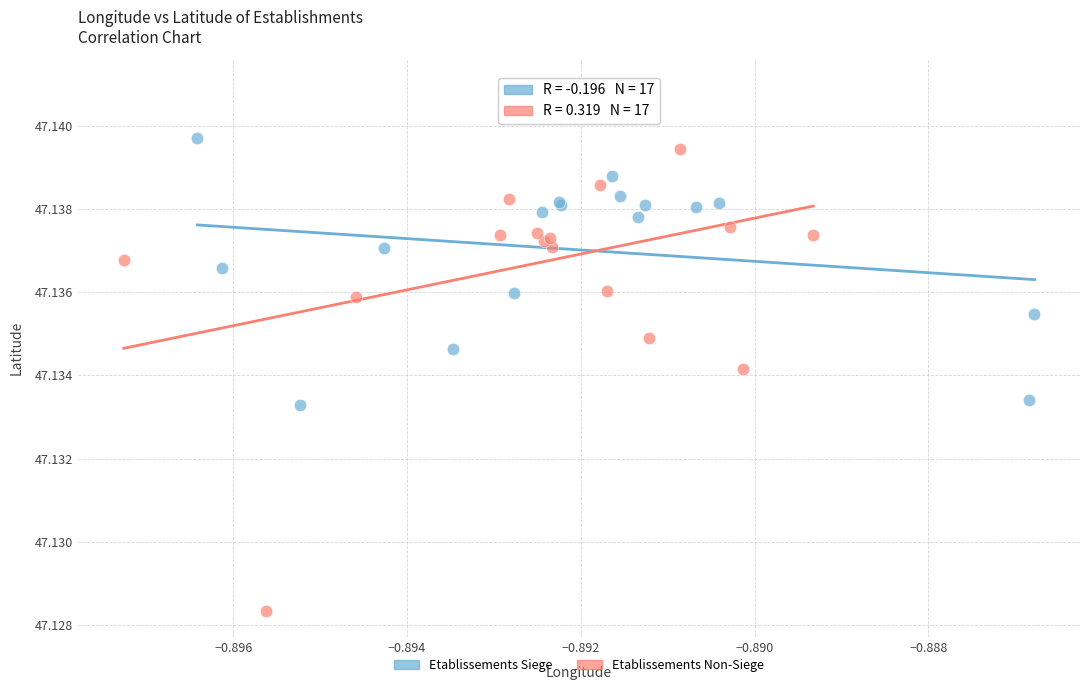

What are all the series names shown in the legend?

Etablissements Siege, Etablissements Non-Siege